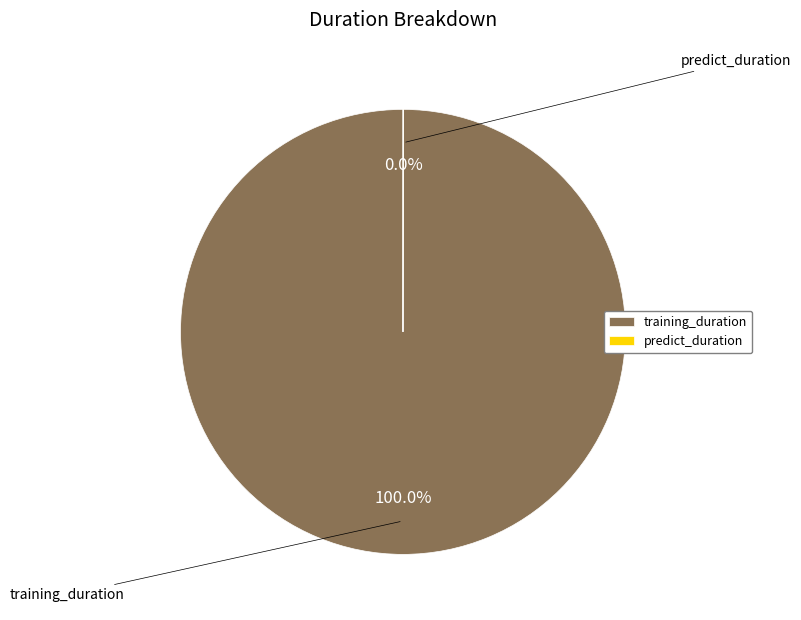

What percentage do predict_duration and training_duration together represent?

100.0%